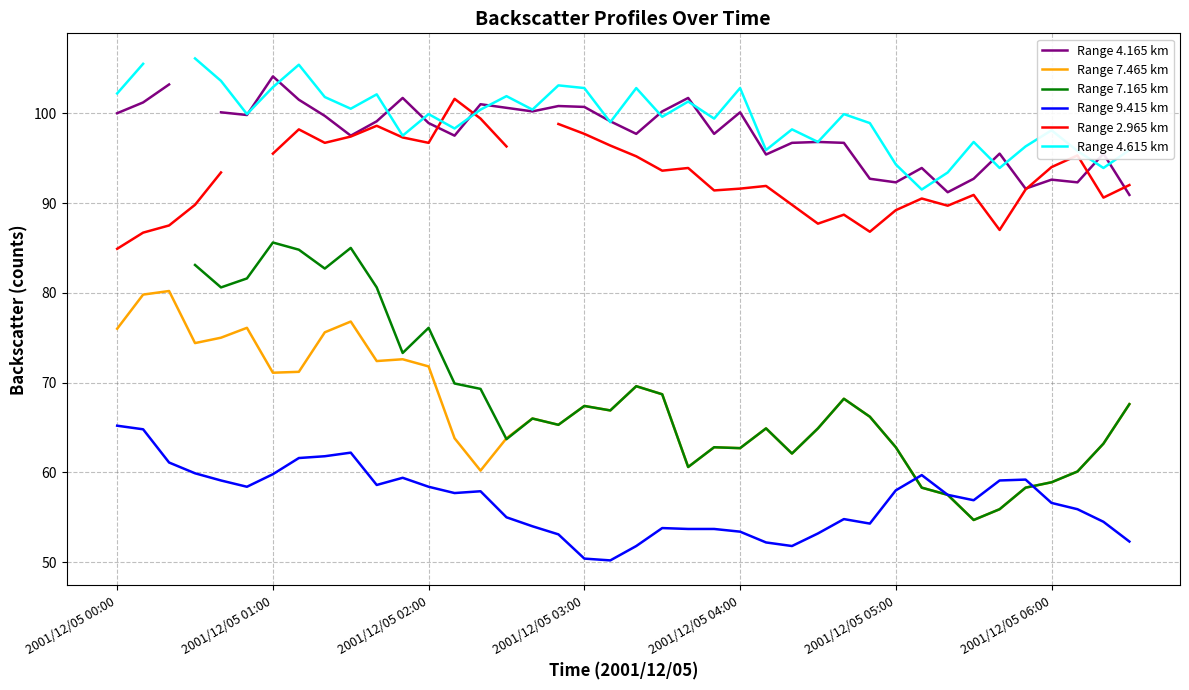

True or false: Range 9.415 km has more than 0 points higher than both neighbors.

True